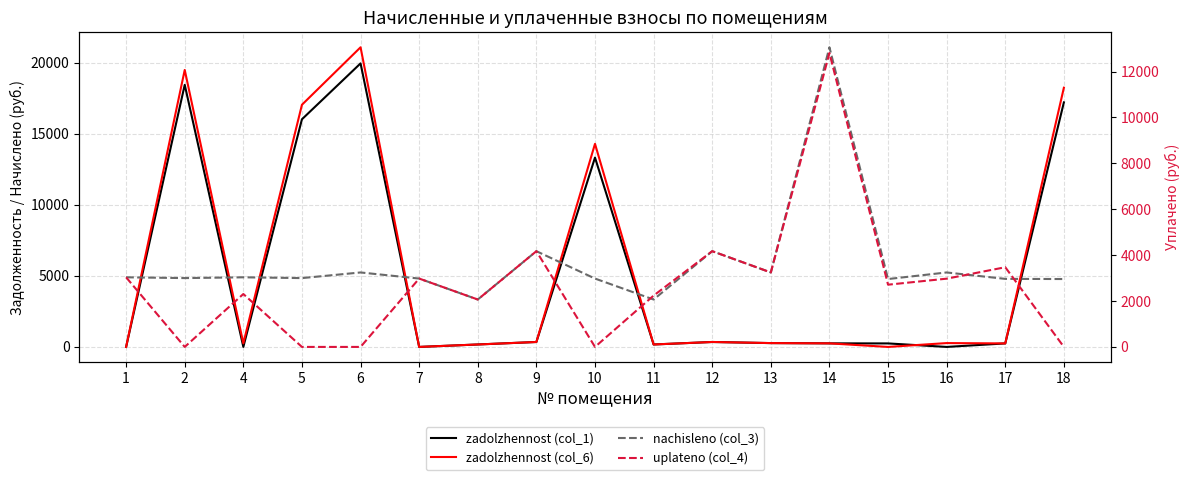

Which has a higher value, 15 or 11?

15